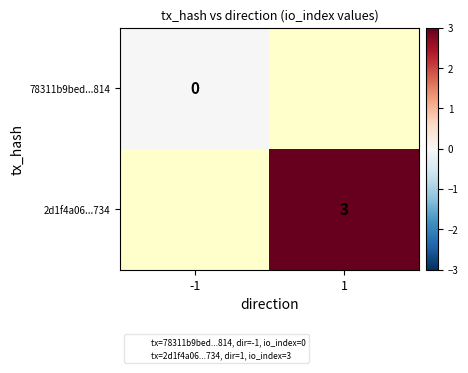

Rank the series by their maximum value, from highest to lowest.

78311b9bed...814, 2d1f4a06...734